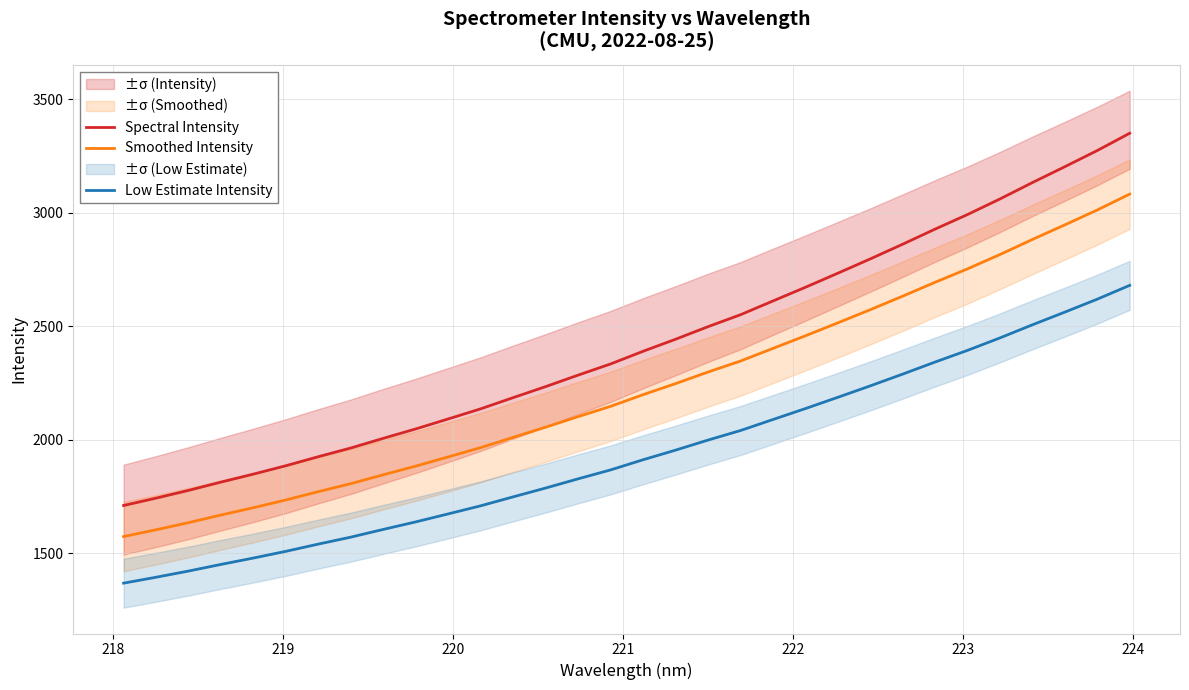

True or false: Smoothed Intensity and Low Estimate Intensity intersect in this chart.

False